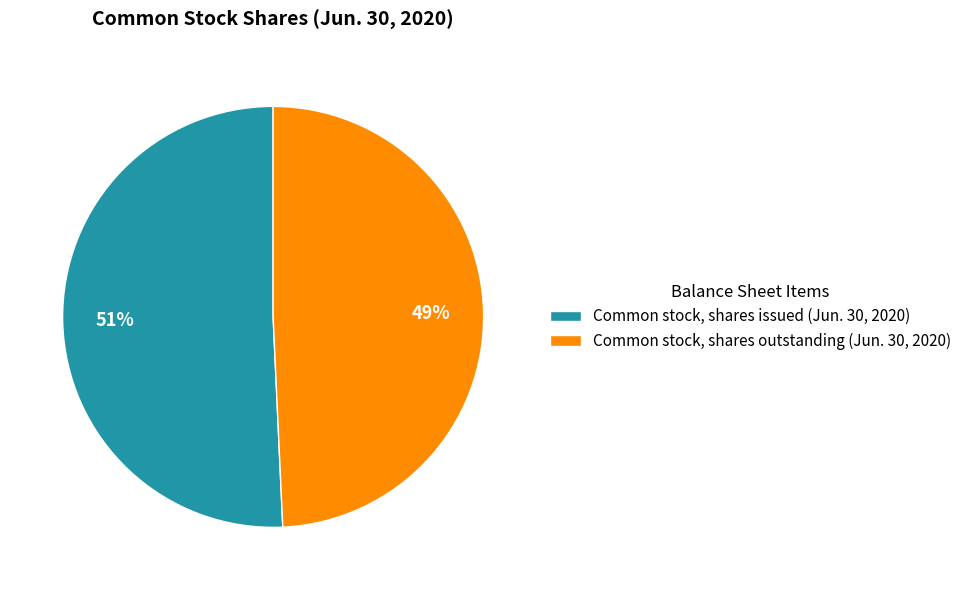

Which category has the biggest portion of the pie?

Common stock, shares issued (Jun. 30, 2020)